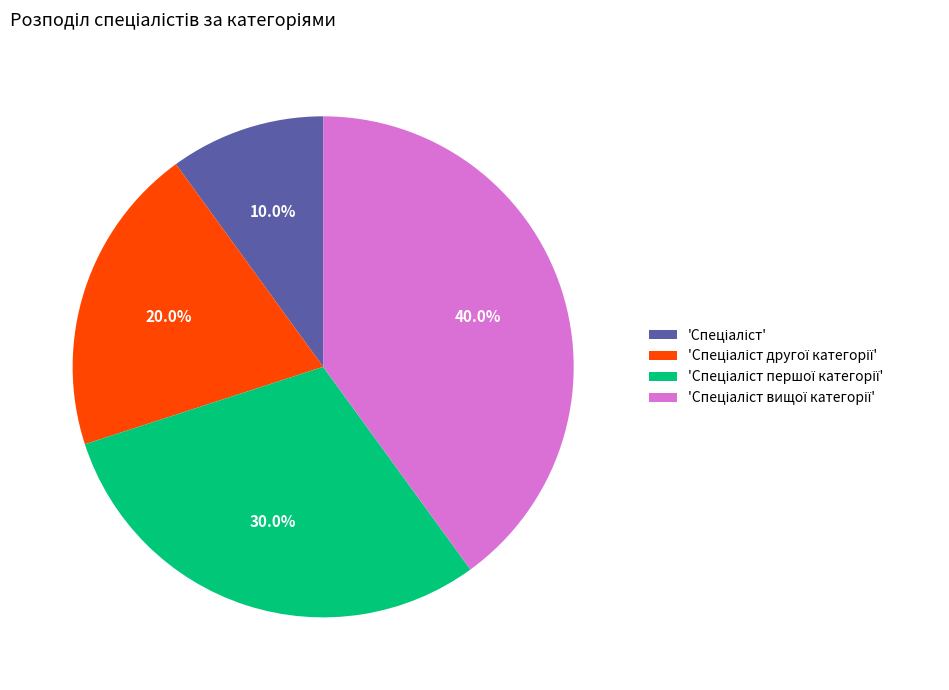

Is there any slice that represents more than half of the pie?

No